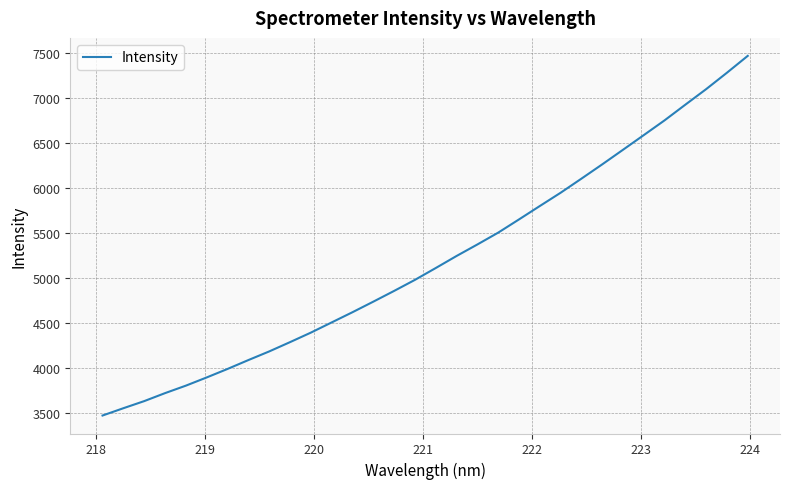

What is the maximum value shown in the chart?

7466.2